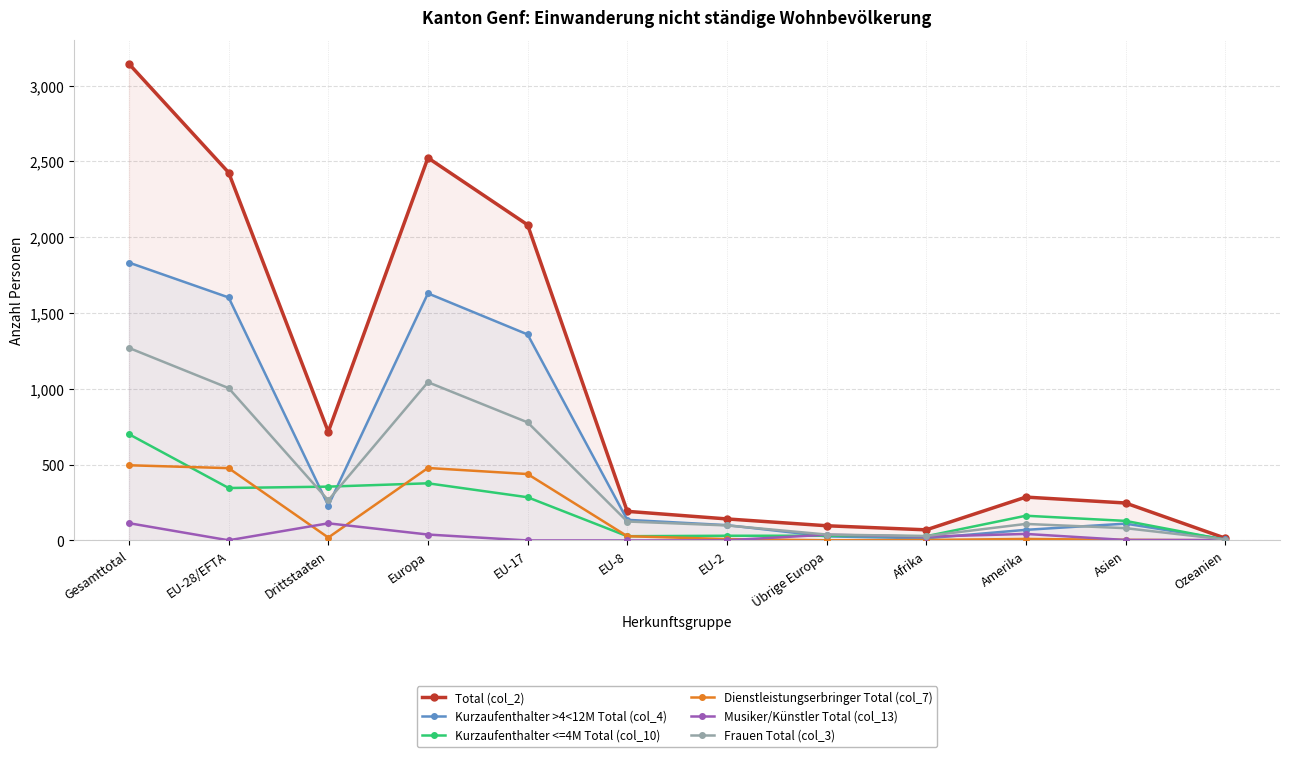

True or false: Dienstleistungserbringer Total (col_7) has a value of 7 at Asien.

False